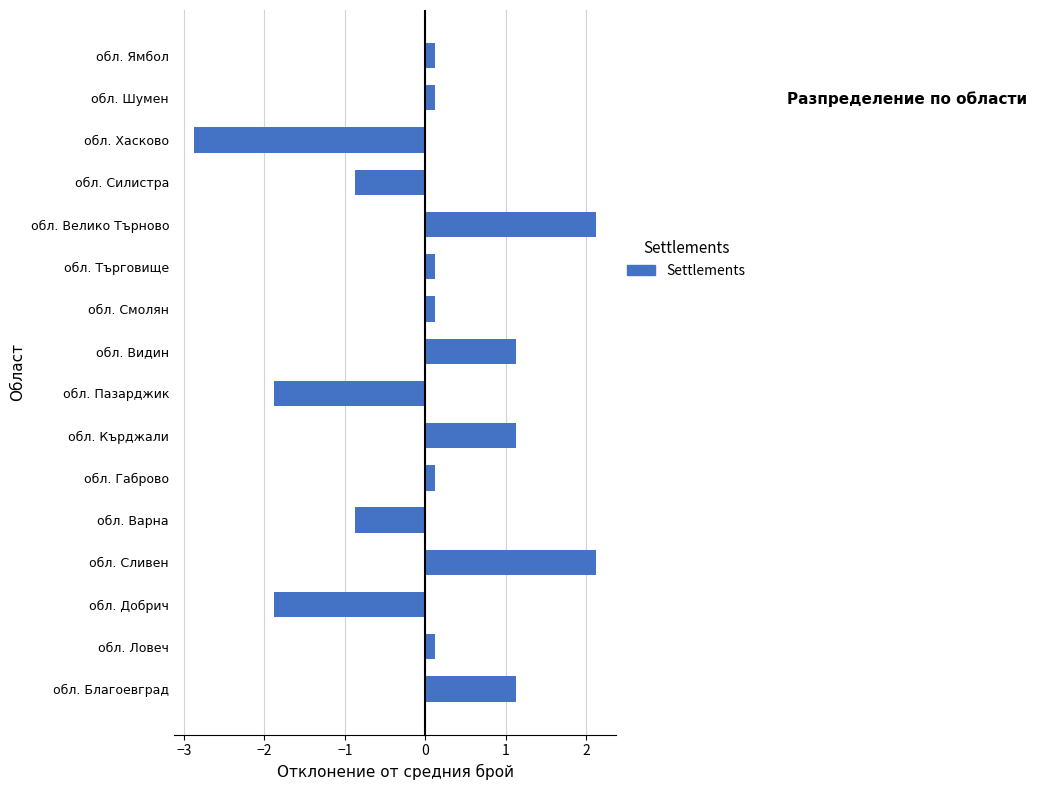

The value at обл. Варна is -0.9. True or false?

True